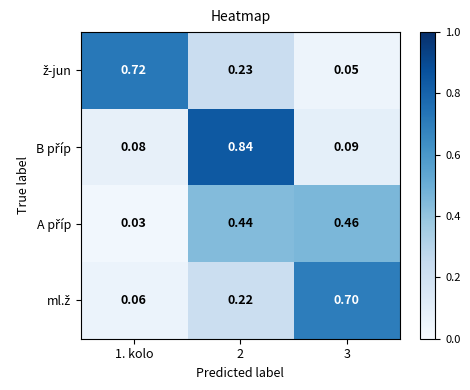

How many distinct data groups are displayed?

4